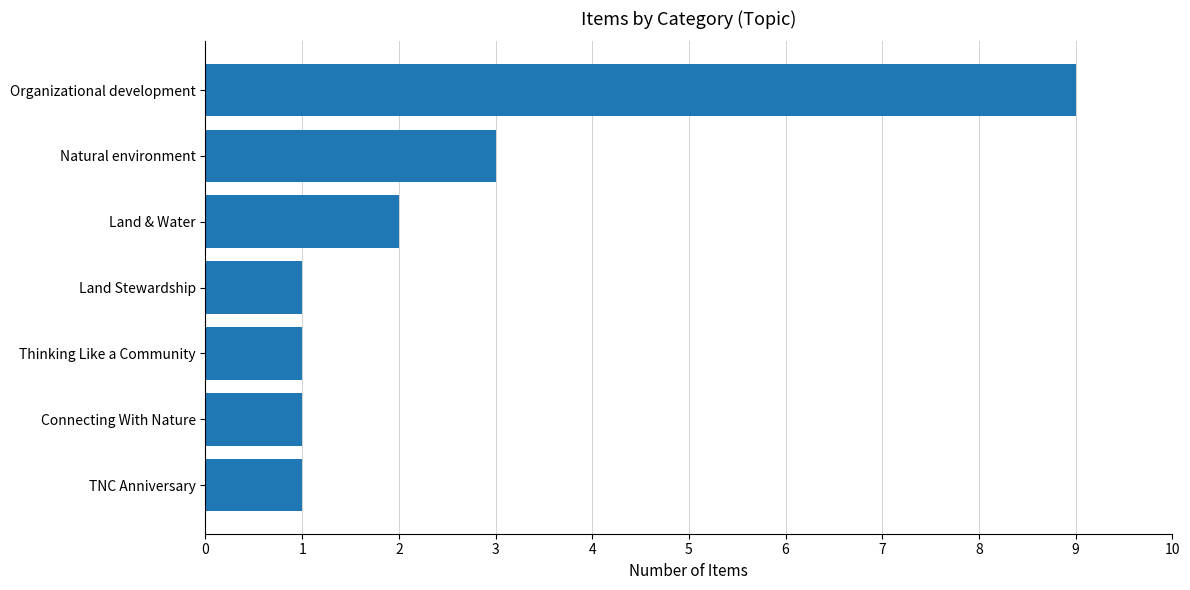

True or false: the data shows 1 at Thinking Like a Community.

True